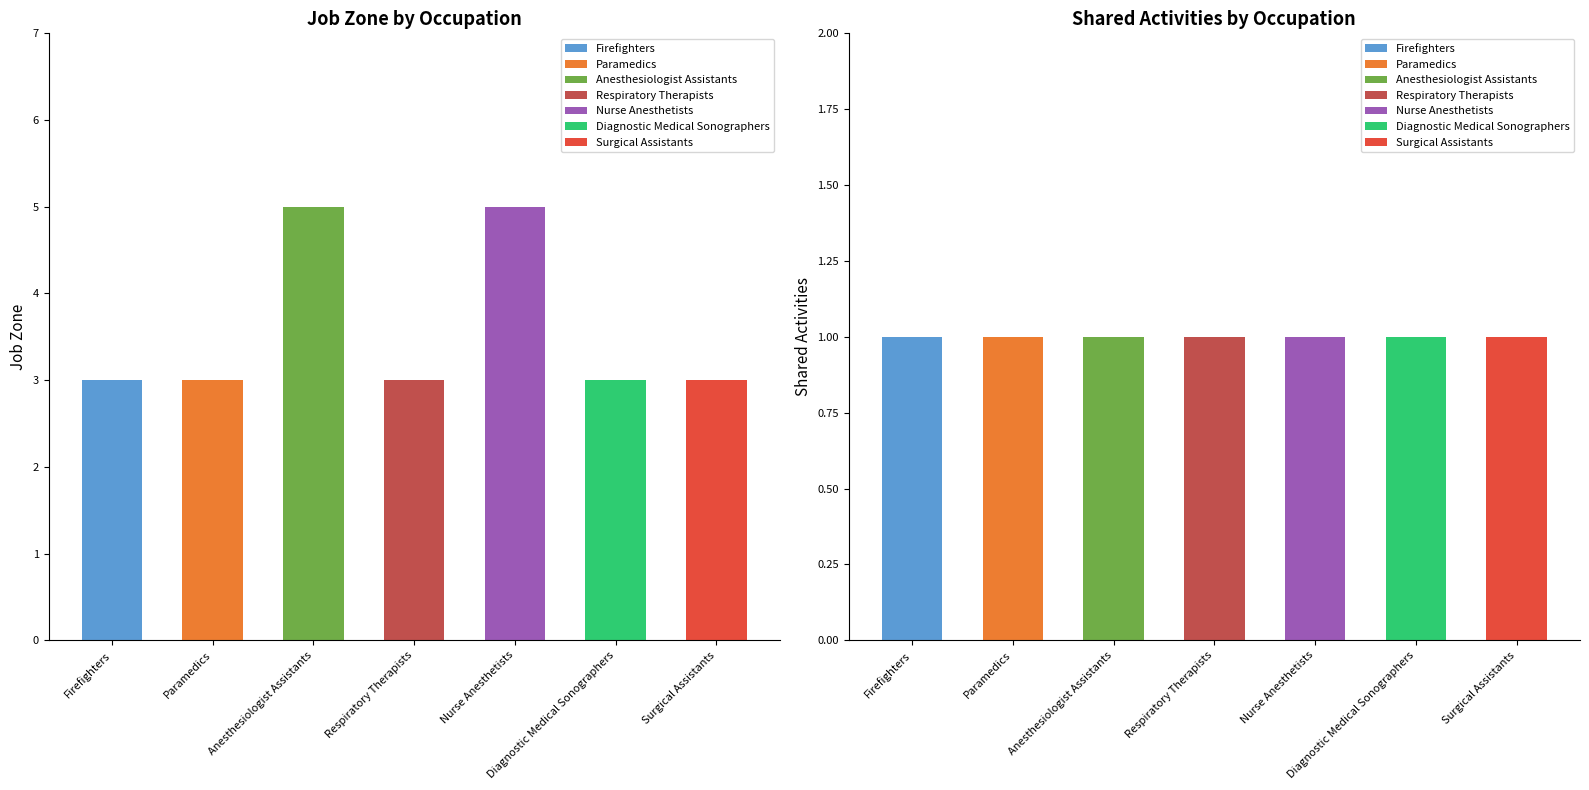

Rank the series by their maximum value, from highest to lowest.

Job Zone, Shared Activities